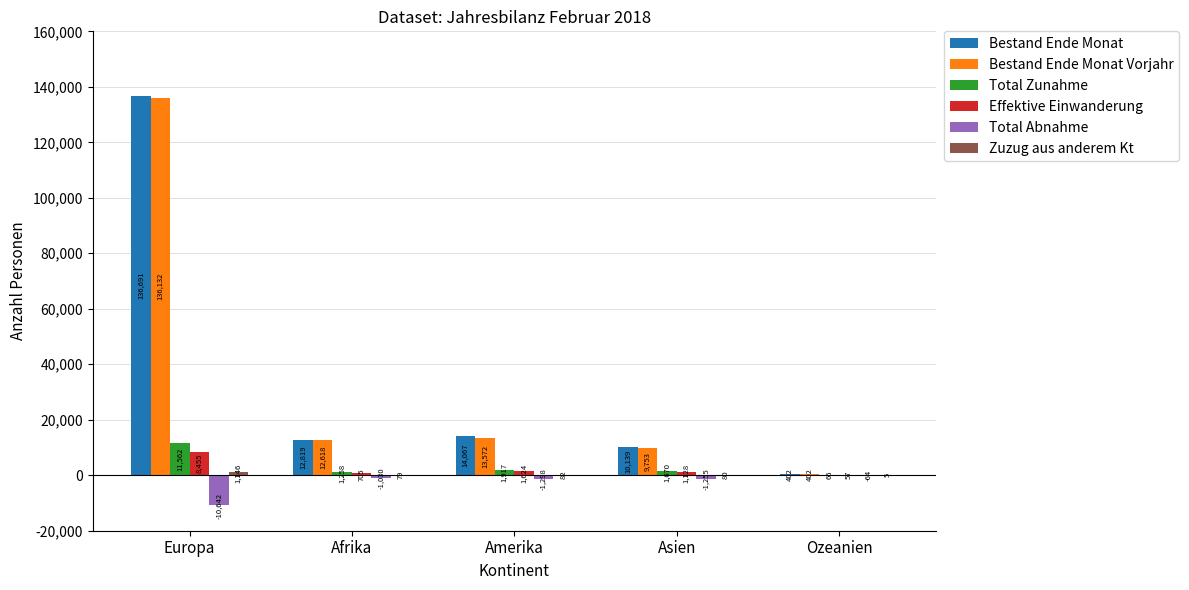

How many values in the Total Abnahme series exceed -1255?

2